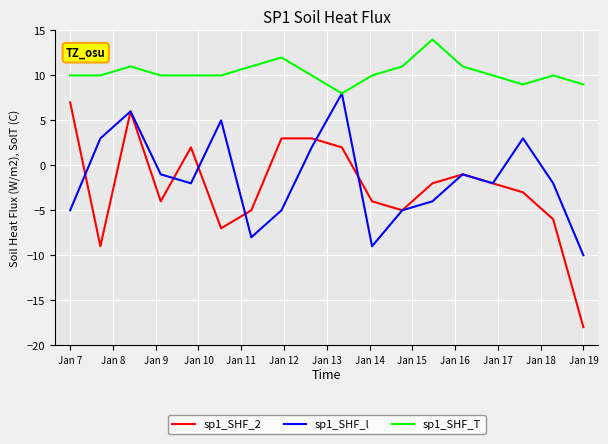

How many values in the sp1_SHF_l series exceed -2?

8